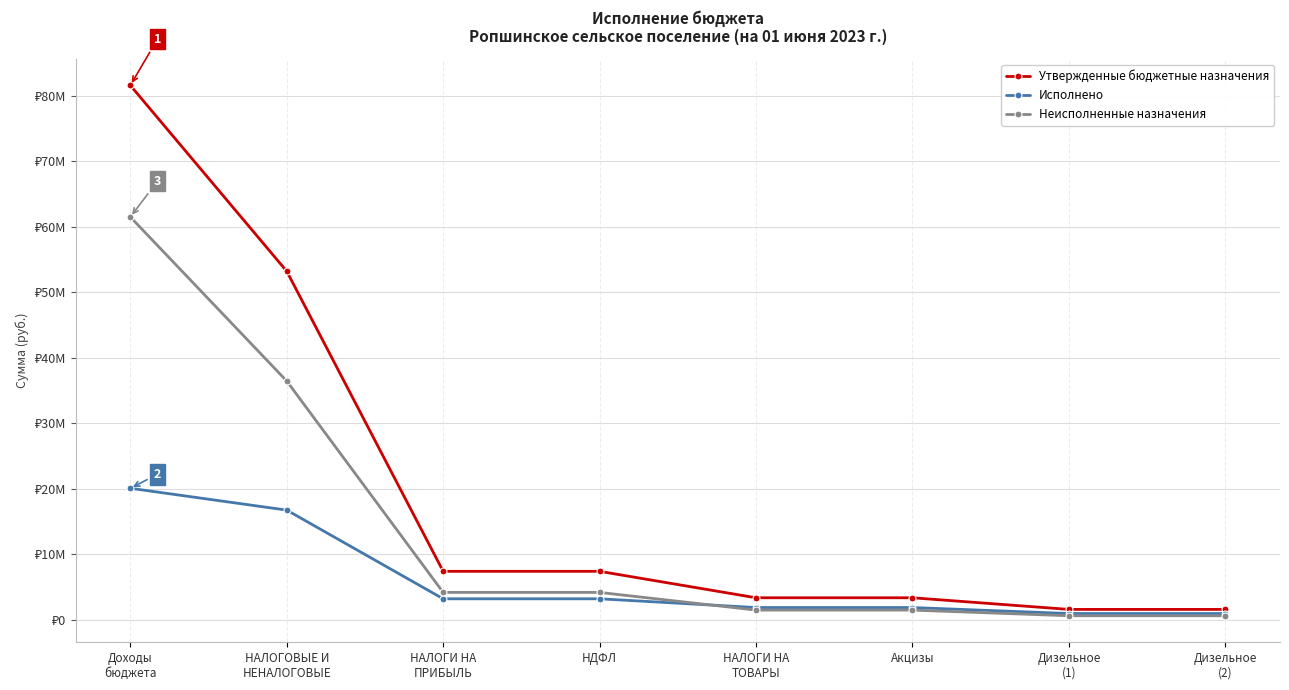

Reading left to right, extract all data points from this chart.

Утвержденные бюджетные назначения: 81591550.5	53213812.0	7411200.0	7411200.0	3376500.0	3376500.0	1600000.0	1600000.0
Исполнено: 20088540.4	16755584.6	3217835.1	3217835.1	1882611.1	1882611.1	970679.9	970679.9
Неисполненные назначения: 61503010.1	36458227.4	4193364.9	4193364.9	1493888.9	1493888.9	629320.1	629320.1